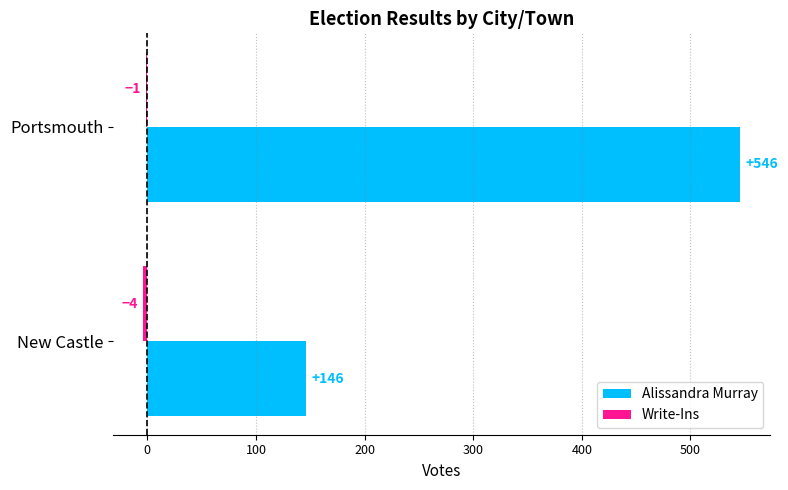

Which label corresponds to the largest value in the chart?

Portsmouth